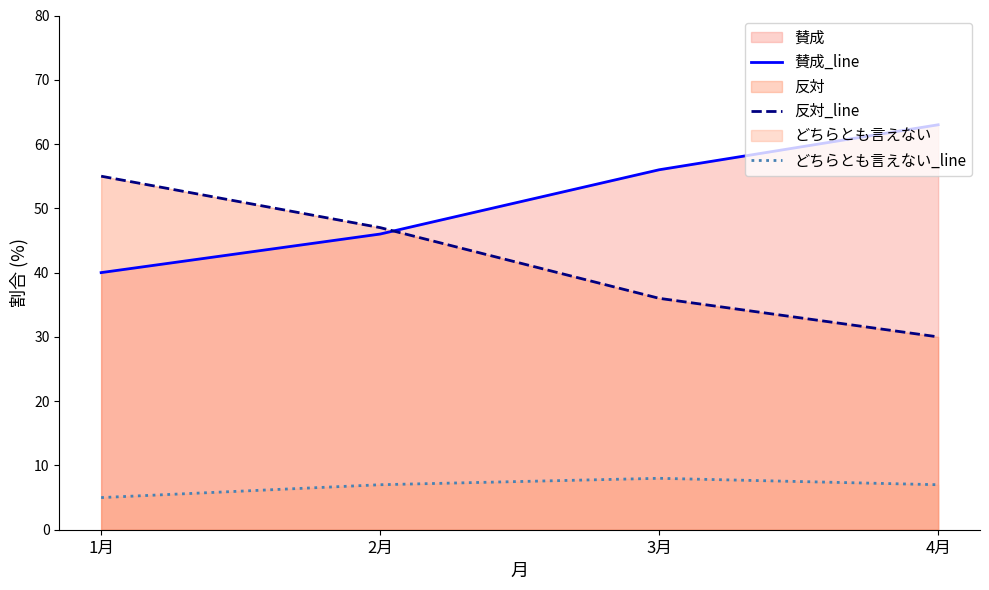

What is the sum of the 賛成_line values at 1月 and 2月?

86